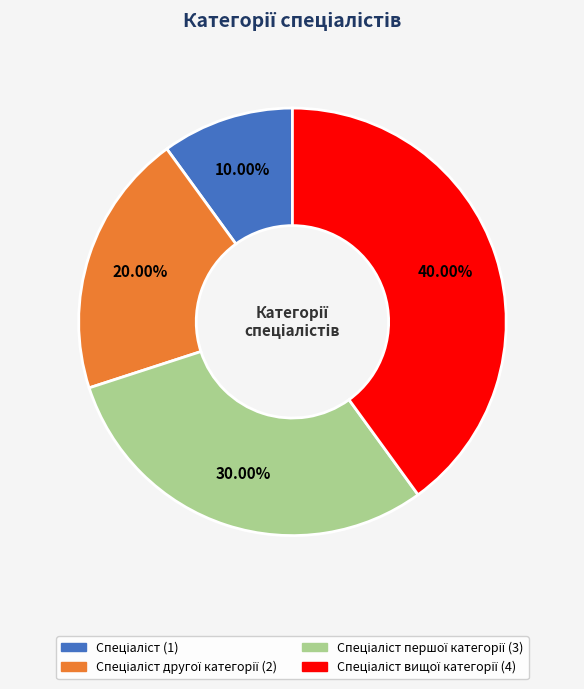

Does any single category account for the majority?

No